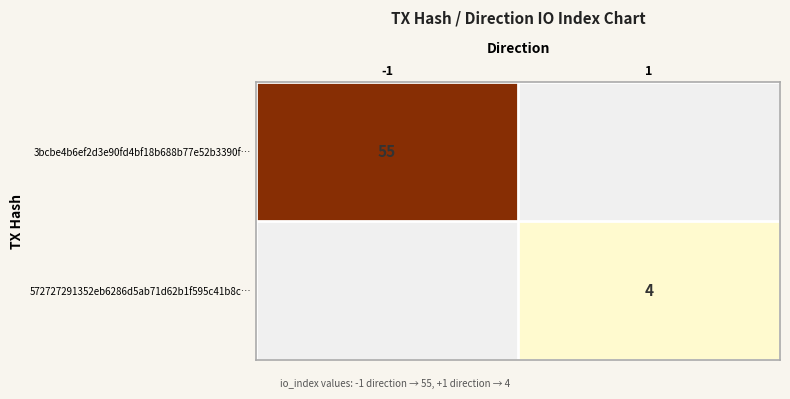

True or false: 3bcbe4b6ef2d3e90fd4bf18b688b77e52b3390f… has a value of 20 at -1.

False